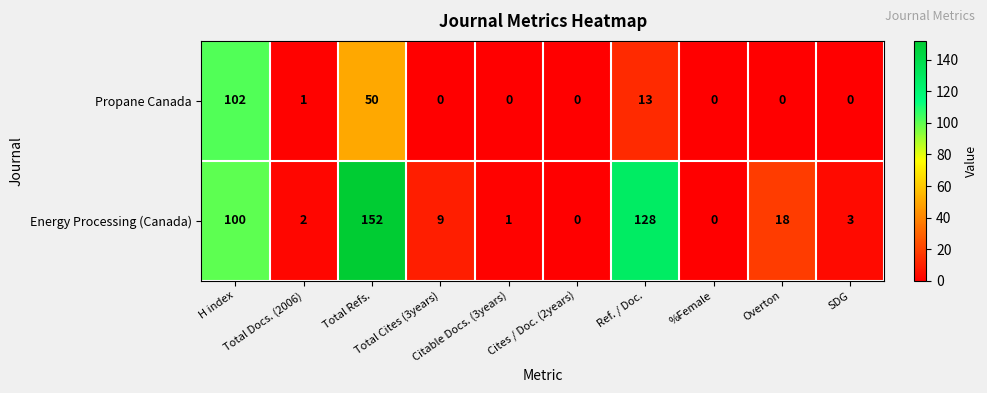

Which series has the largest total across all categories?

Energy Processing (Canada)